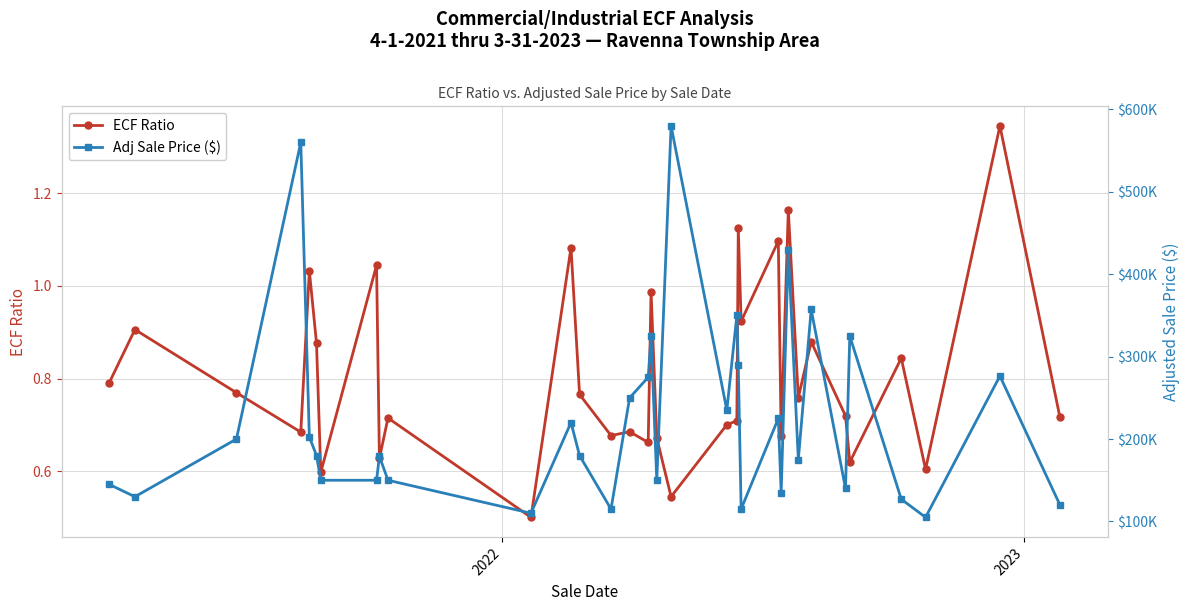

List the series in order of their overall mean, lowest first.

ECF Ratio, Adj Sale Price ($)